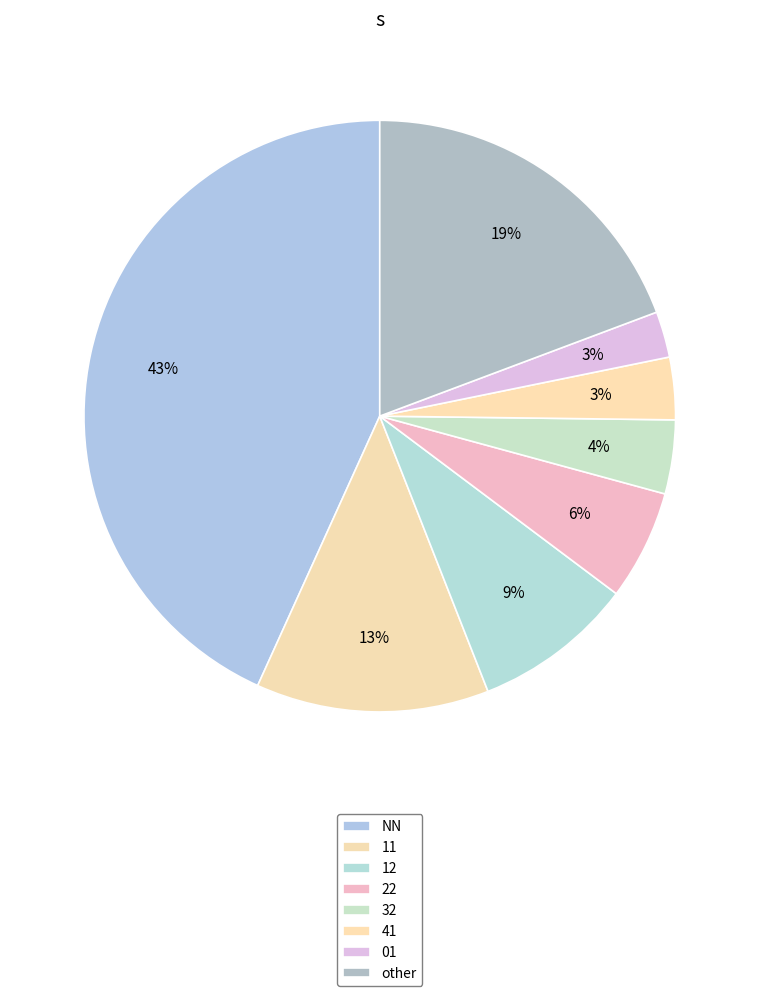

What percentage is the 41 slice, to the nearest percent?

3%